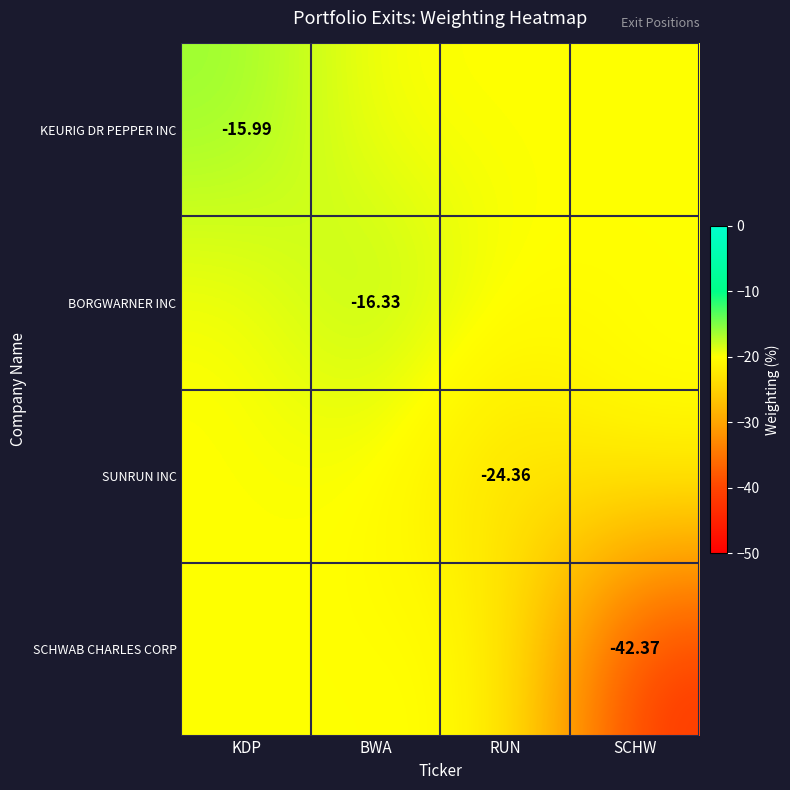

What is the spread (max minus min) of values at BWA?

3.7